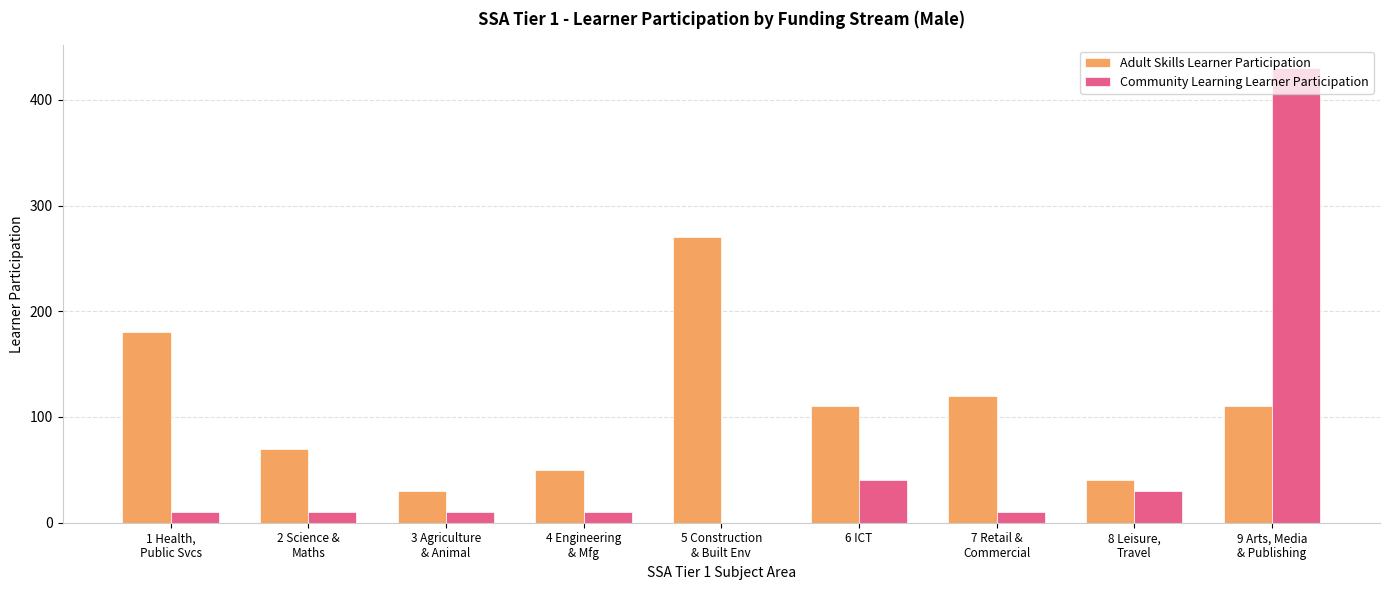

Where is Community Learning Learner Participation nearest to the value 215?

6 ICT